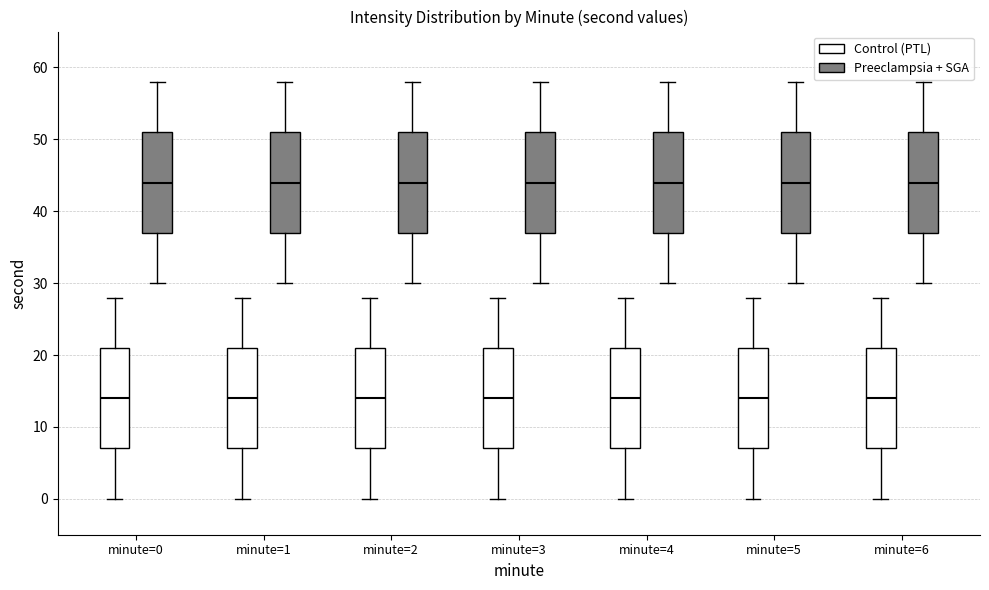

Reading left to right, transcribe this box plot: for each box, give where its median line is, the range the box spans, and where its two whiskers end, as read against the y-axis. The values are not printed on the chart, so give them approximately, as read against the axis.

minute=0 (Control (PTL)): median 14, box 7 to 21, whiskers 0 to 28
minute=0 (Preeclampsia + SGA): median 44, box 37 to 51, whiskers 30 to 58
minute=1 (Control (PTL)): median 14, box 7 to 21, whiskers 0 to 28
minute=1 (Preeclampsia + SGA): median 44, box 37 to 51, whiskers 30 to 58
minute=2 (Control (PTL)): median 14, box 7 to 21, whiskers 0 to 28
minute=2 (Preeclampsia + SGA): median 44, box 37 to 51, whiskers 30 to 58
minute=3 (Control (PTL)): median 14, box 7 to 21, whiskers 0 to 28
minute=3 (Preeclampsia + SGA): median 44, box 37 to 51, whiskers 30 to 58
minute=4 (Control (PTL)): median 14, box 7 to 21, whiskers 0 to 28
minute=4 (Preeclampsia + SGA): median 44, box 37 to 51, whiskers 30 to 58
minute=5 (Control (PTL)): median 14, box 7 to 21, whiskers 0 to 28
minute=5 (Preeclampsia + SGA): median 44, box 37 to 51, whiskers 30 to 58
minute=6 (Control (PTL)): median 14, box 7 to 21, whiskers 0 to 28
minute=6 (Preeclampsia + SGA): median 44, box 37 to 51, whiskers 30 to 58